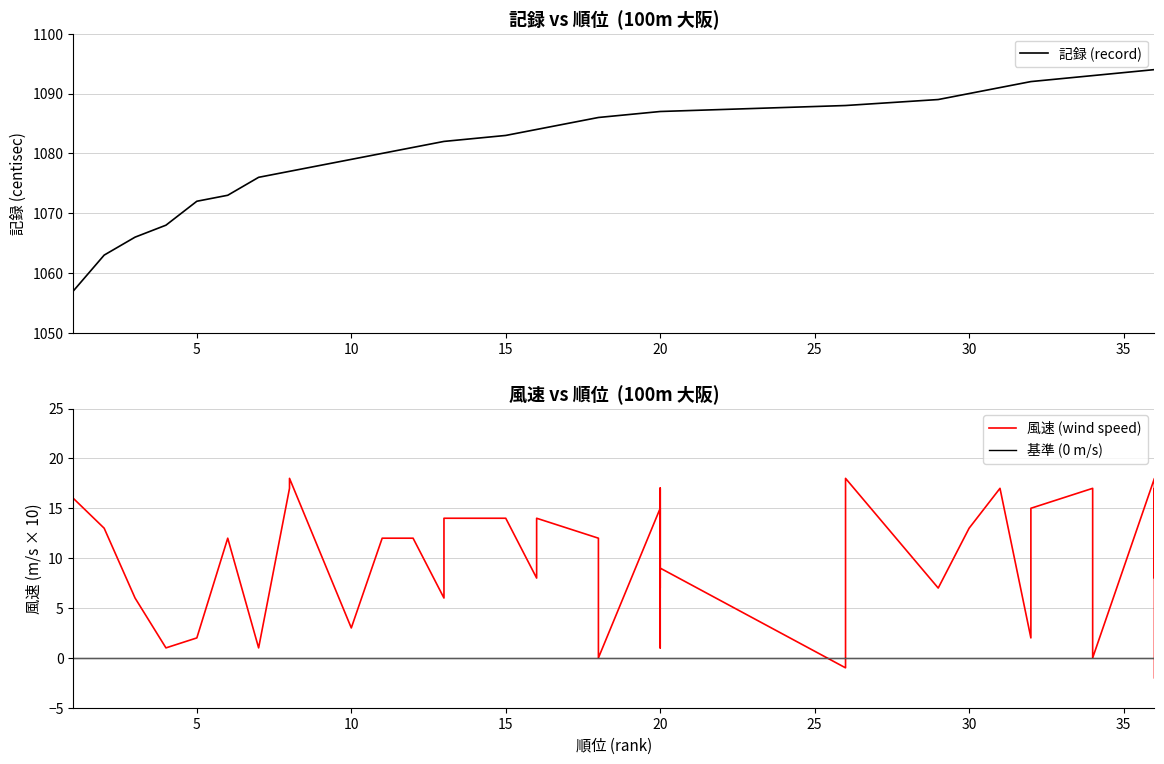

How many lines are shown in the chart?

3